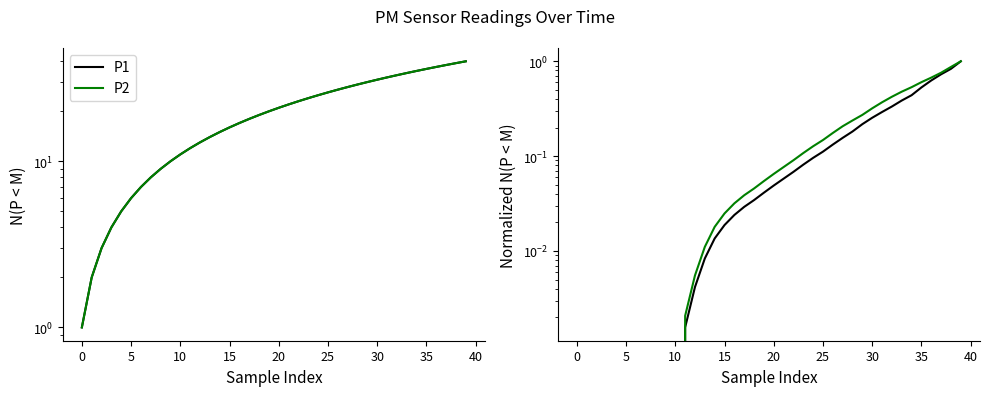

How many lines are shown in the chart?

2